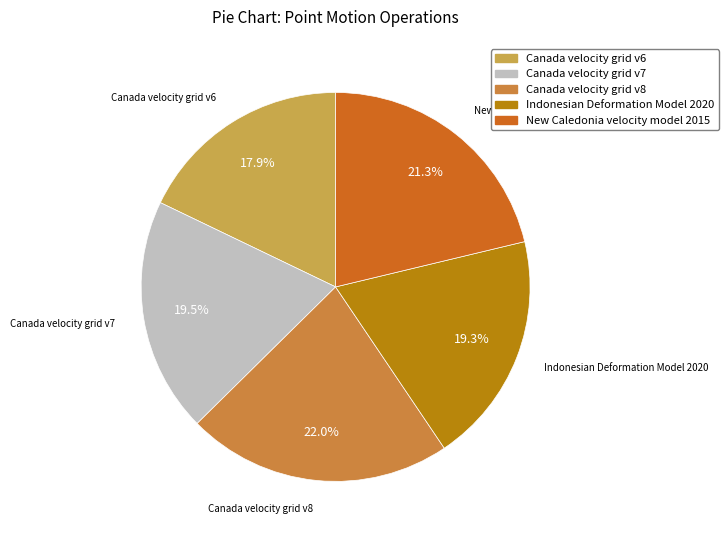

Is there any slice that represents more than half of the pie?

No